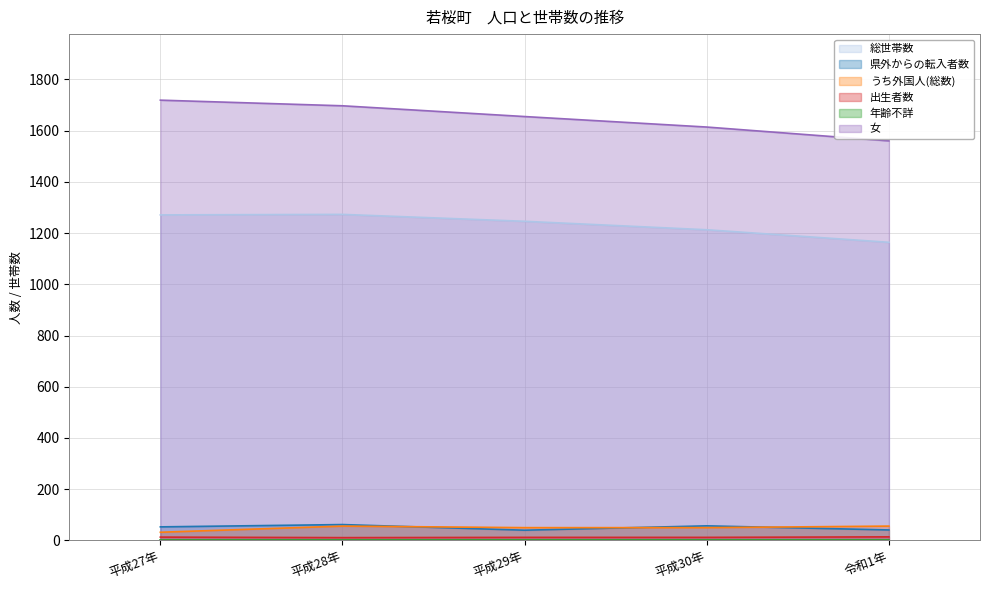

Which series has the largest total across all categories?

女